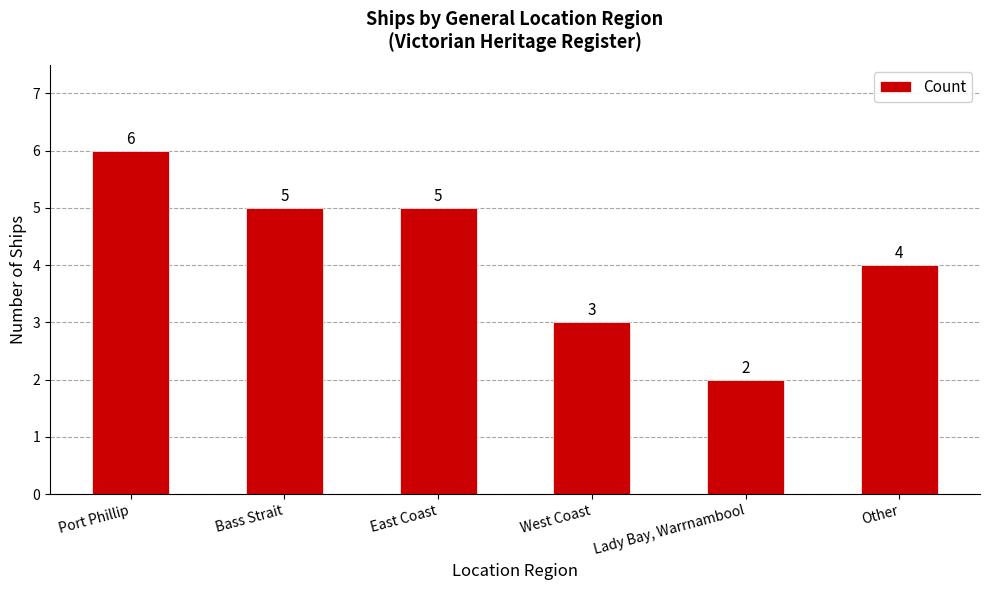

Reading left to right, transcribe all the data shown in this chart.

6	5	5	3	2	4